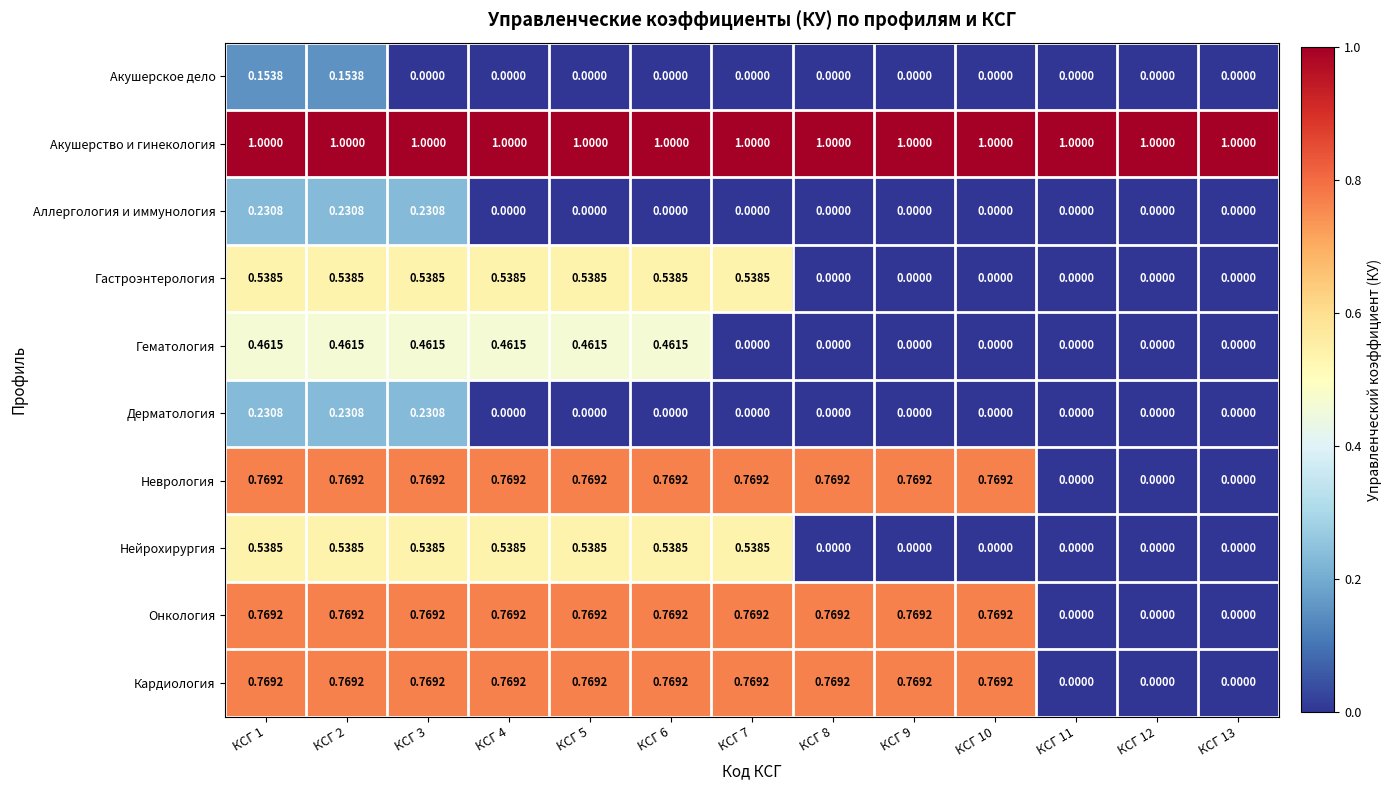

Which series has the largest total across all categories?

Акушерство и гинекология